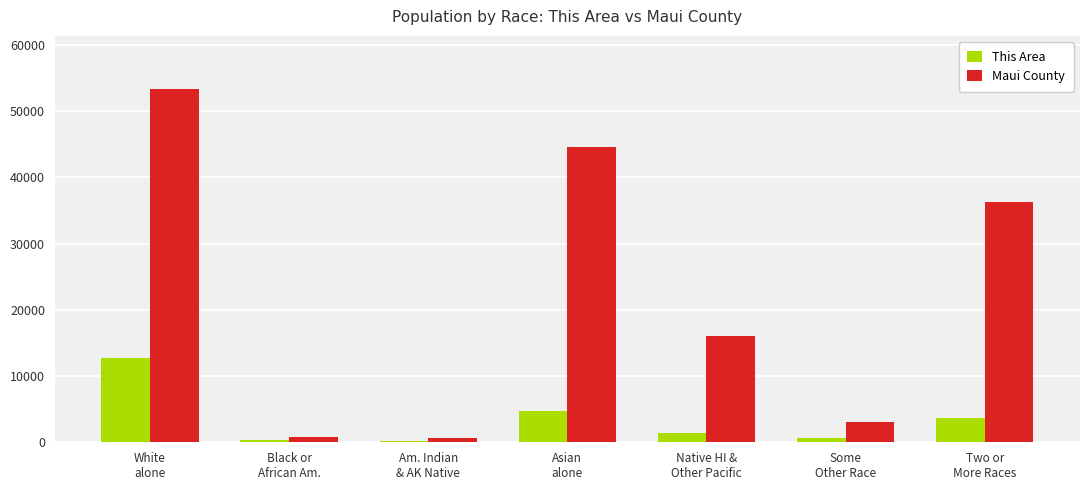

At which label is This Area closest to 6415?

Asian
alone